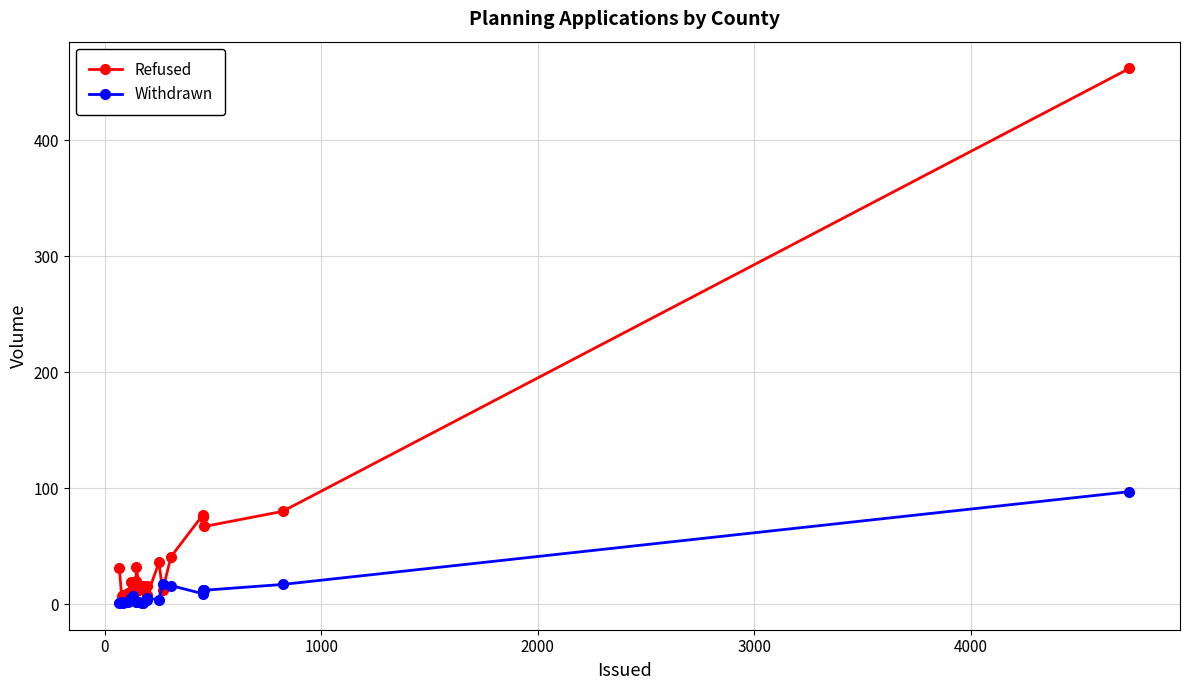

True or false: Refused has more than 0 interior local peaks.

True